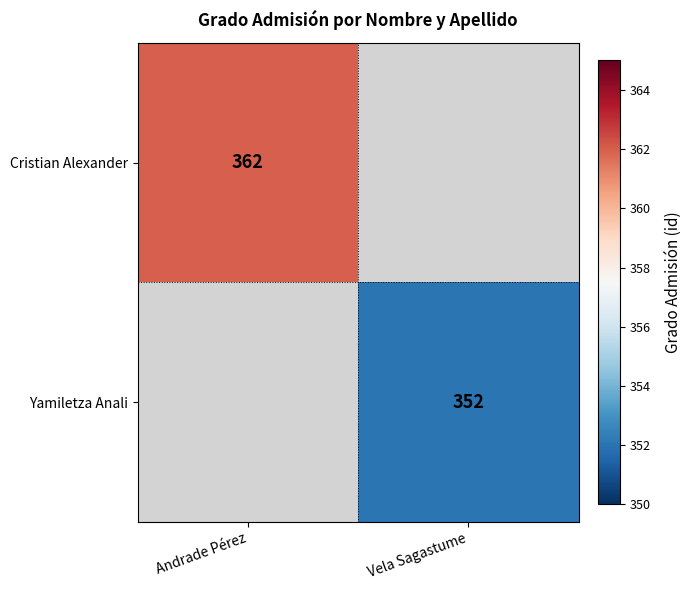

Is the value of Yamiletza Anali at Vela Sagastume greater than the value of Cristian Alexander at Andrade Pérez?

No